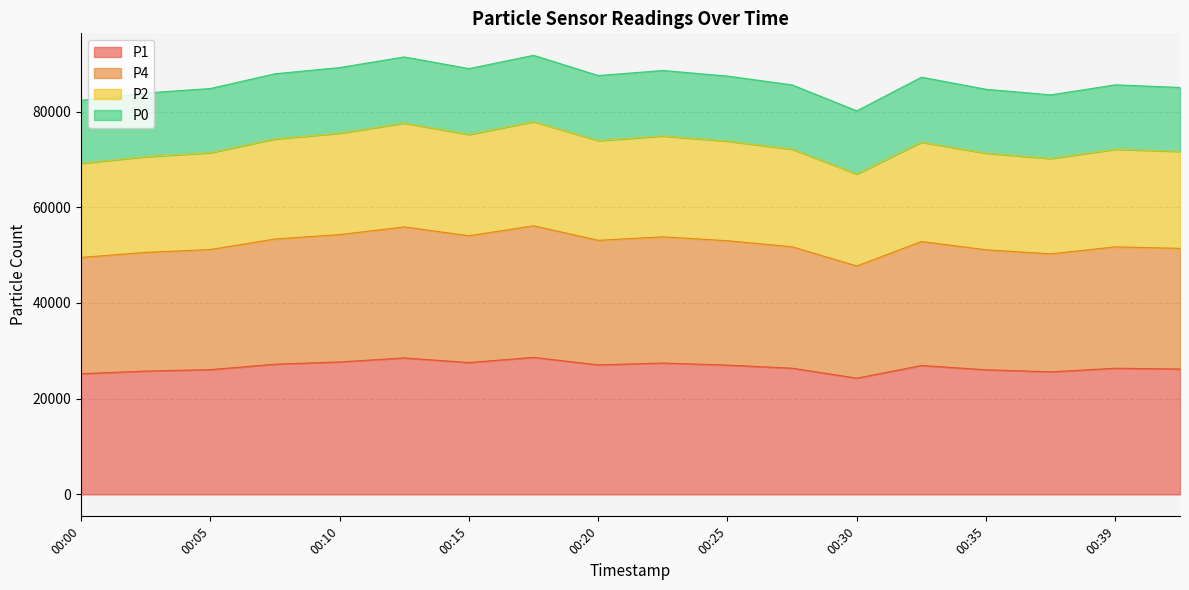

What is the total value across all series at 00:39?

85577.7